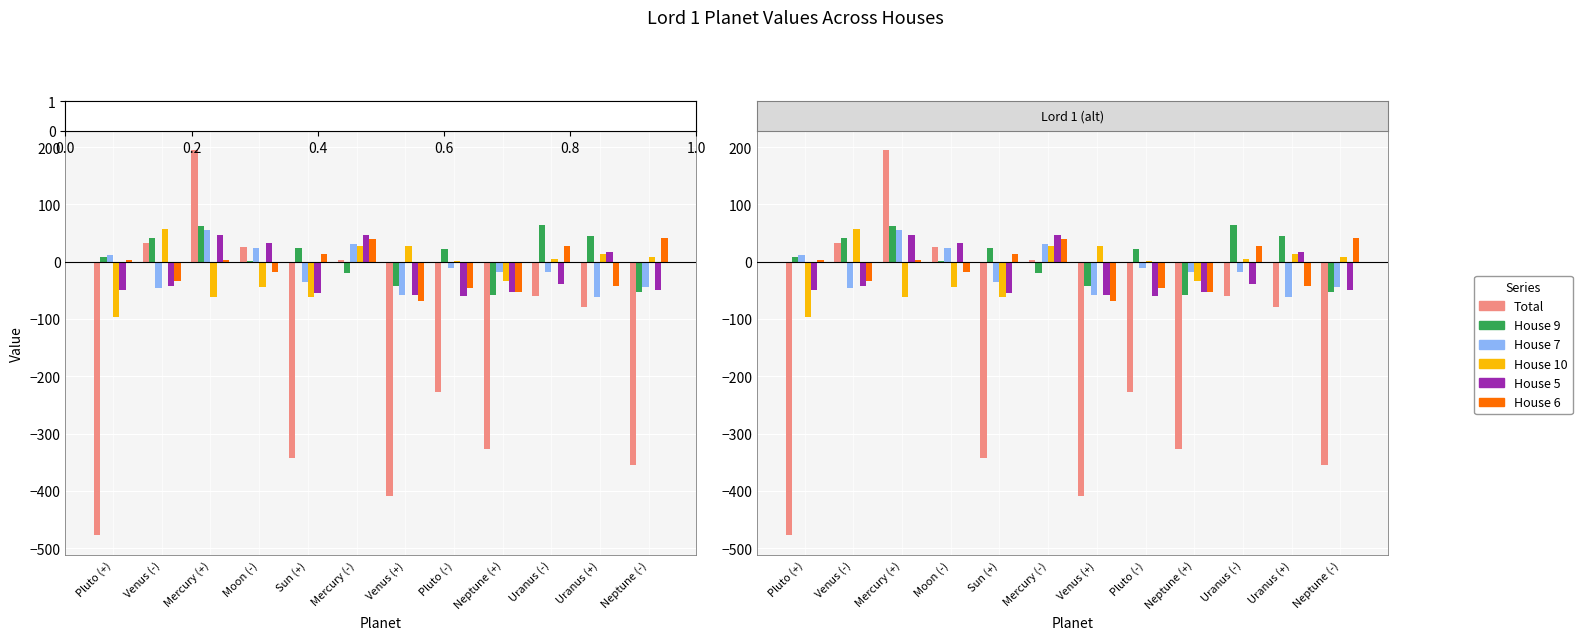

Read the House 9 value at Neptune (-).

-53.3